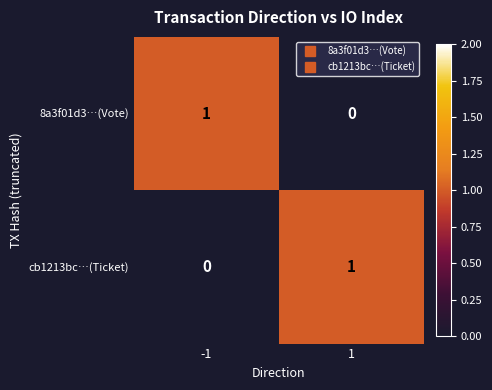

What is the total value across all series at -1?

1